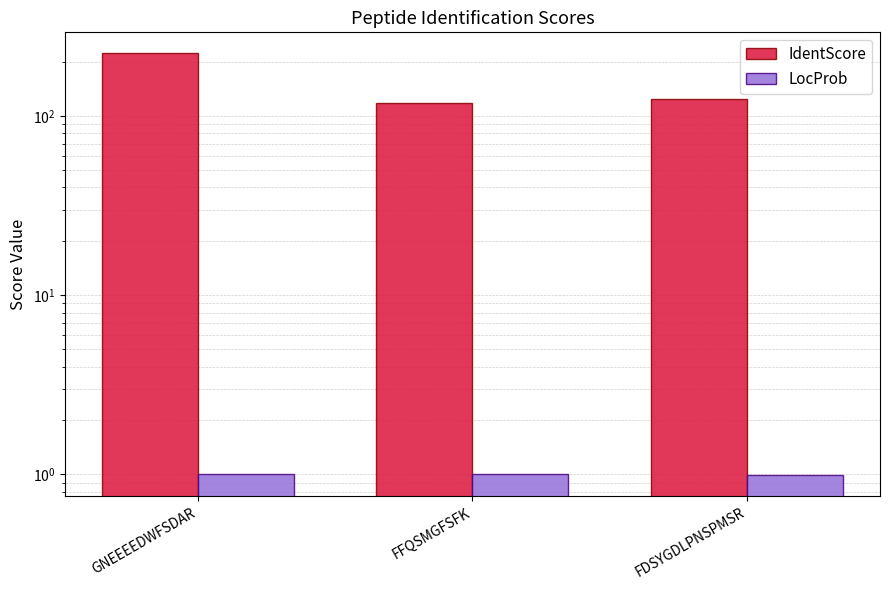

Which series has the largest total across all categories?

IdentScore